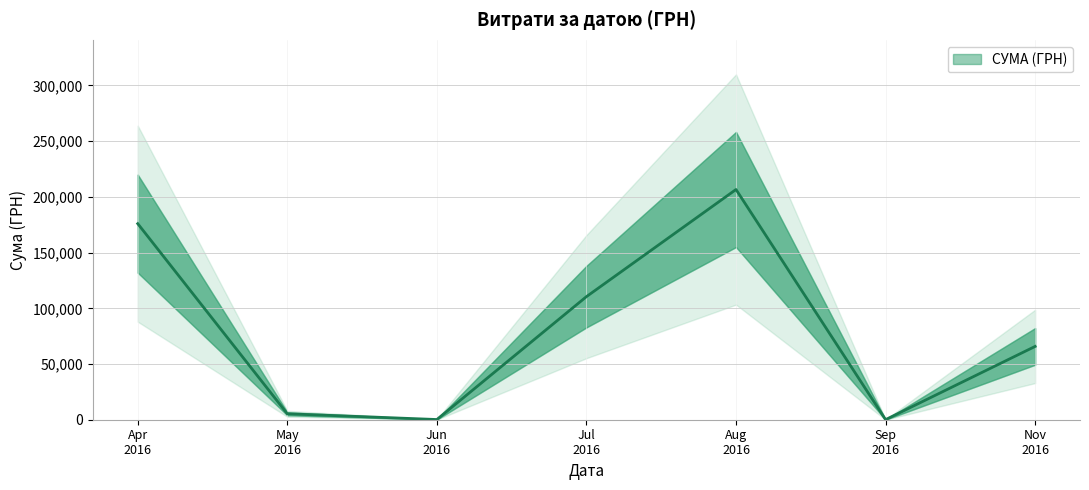

What value does the data have at 08.04.2016?

4328.6